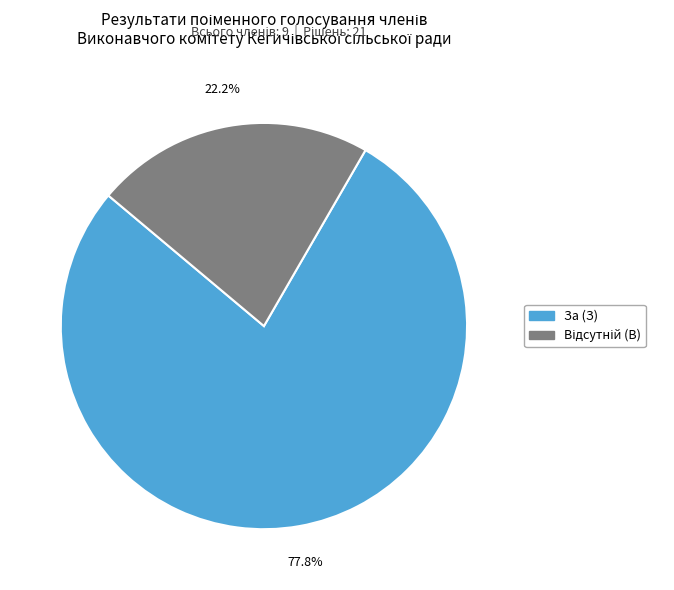

How much of the chart is everything except За (З)?

22.2%